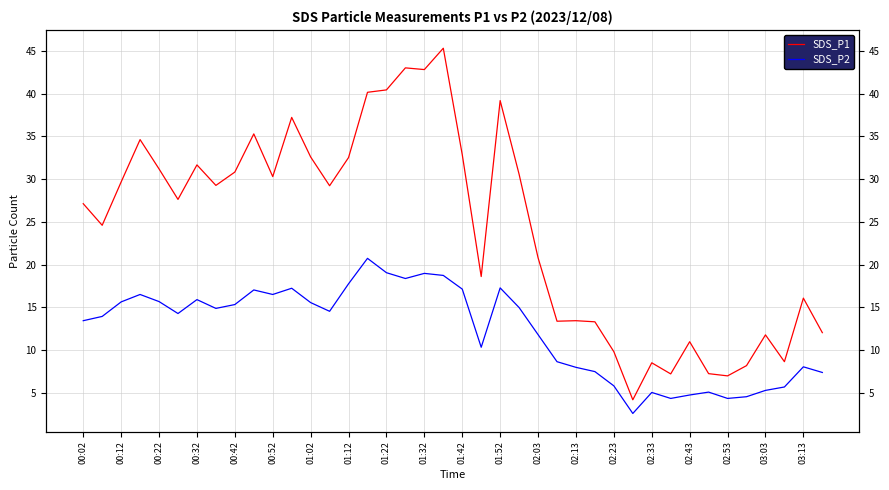

Is this an area chart (filled region under the line)?

No